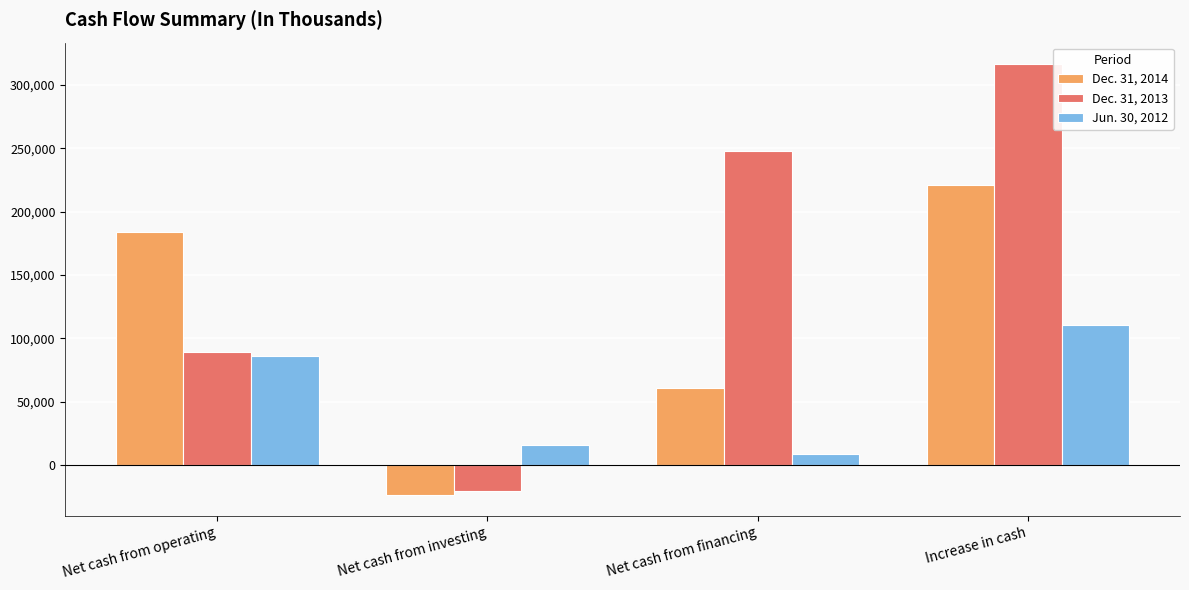

At which category is the sum across all series the highest?

Increase in cash